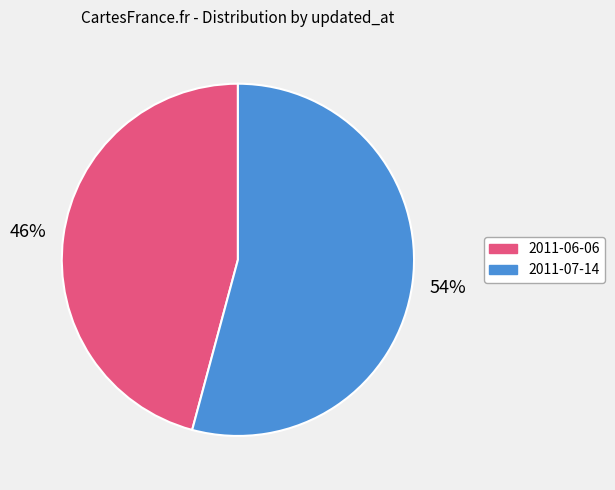

Which category accounts for the majority?

2011-07-14